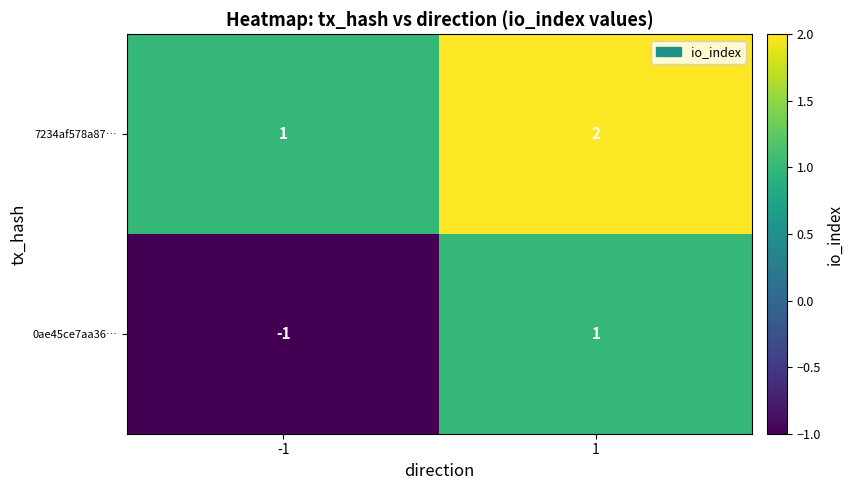

The value of 7234af578a87… at 1 is 3. True or false?

False